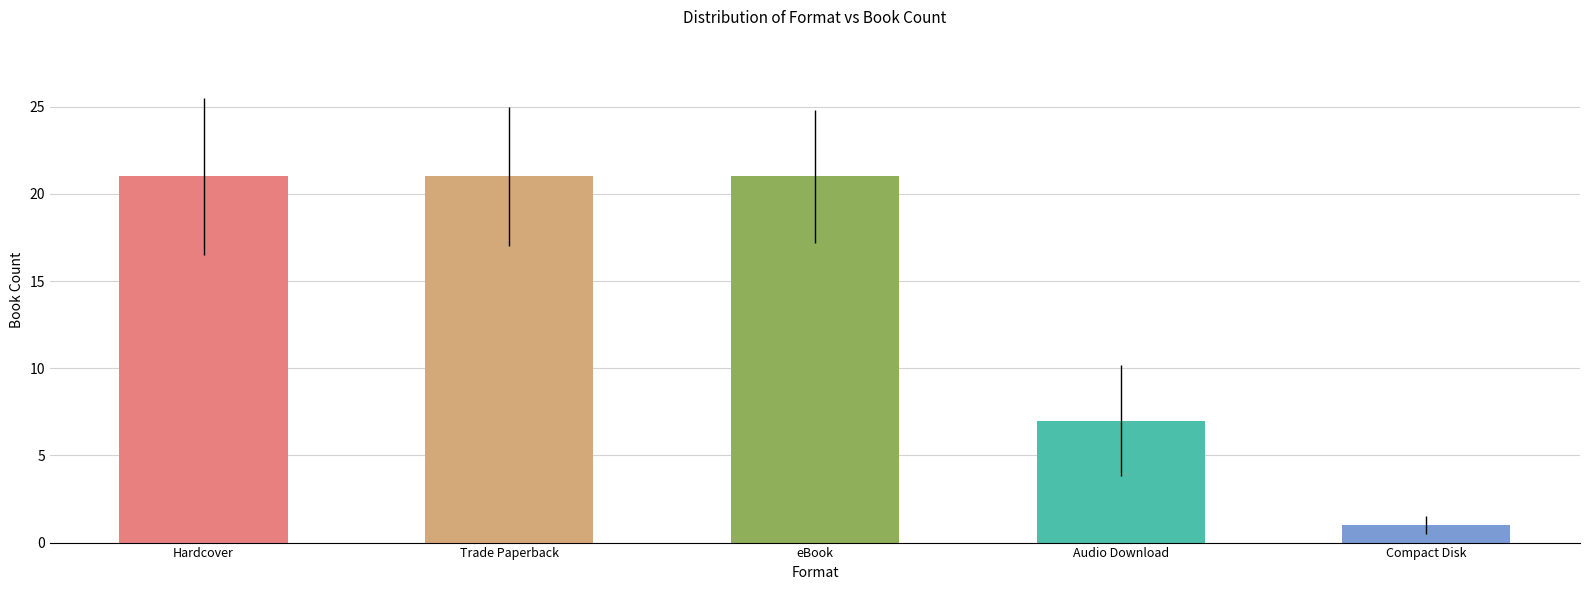

What is the sum of all values?

71